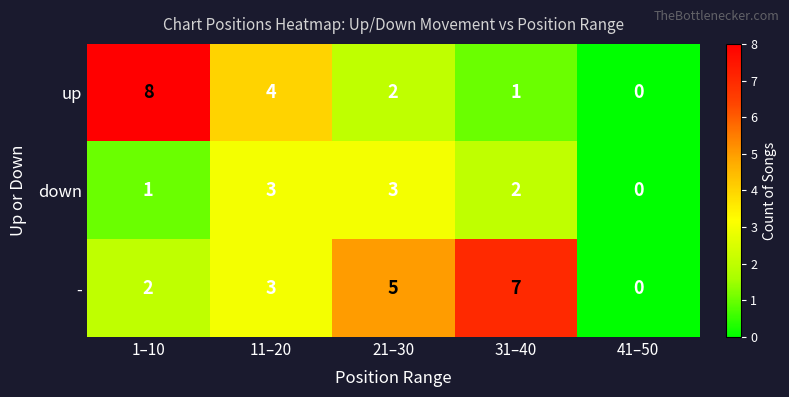

Which series has the largest range (max minus min)?

up